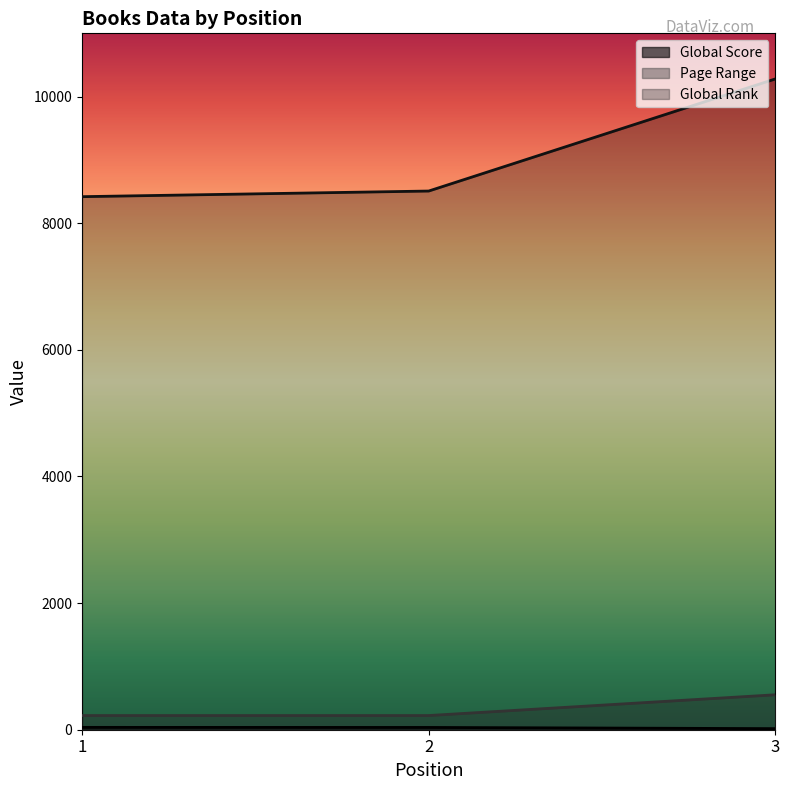

What is the sum of all Page Range values?

1000